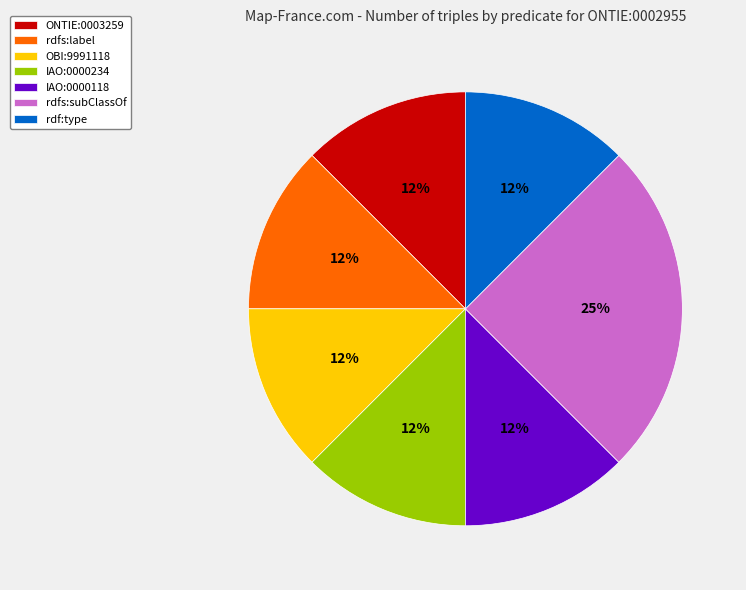

Count the number of slices in the pie.

7